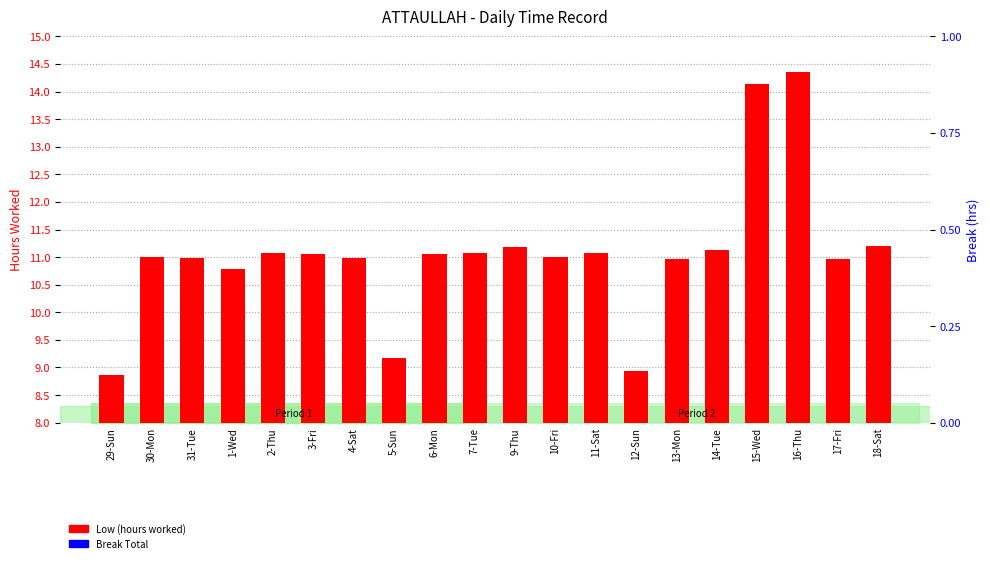

How many distinct data groups are displayed?

2